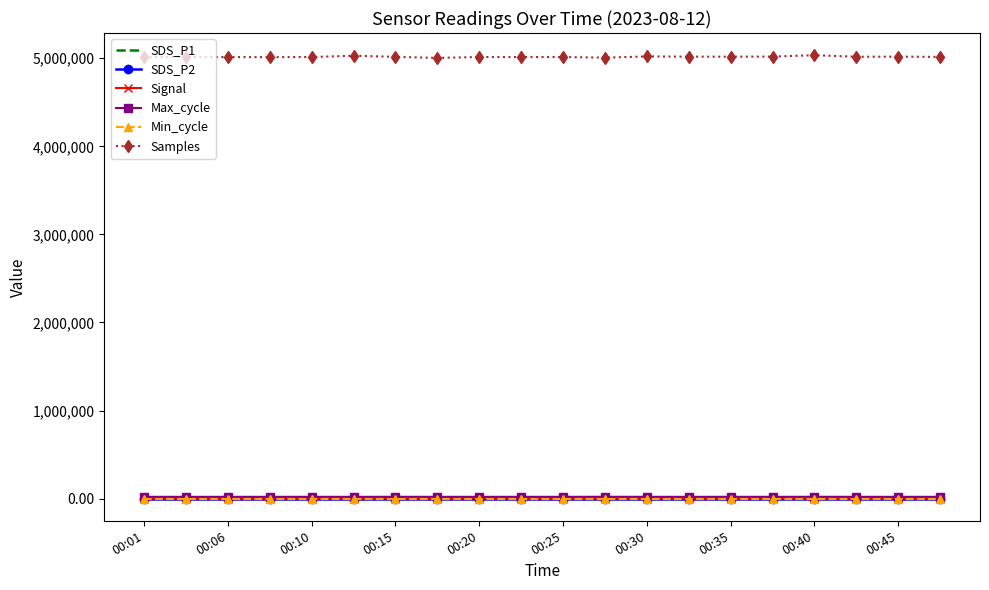

True or false: Samples and Signal cross at least once.

False